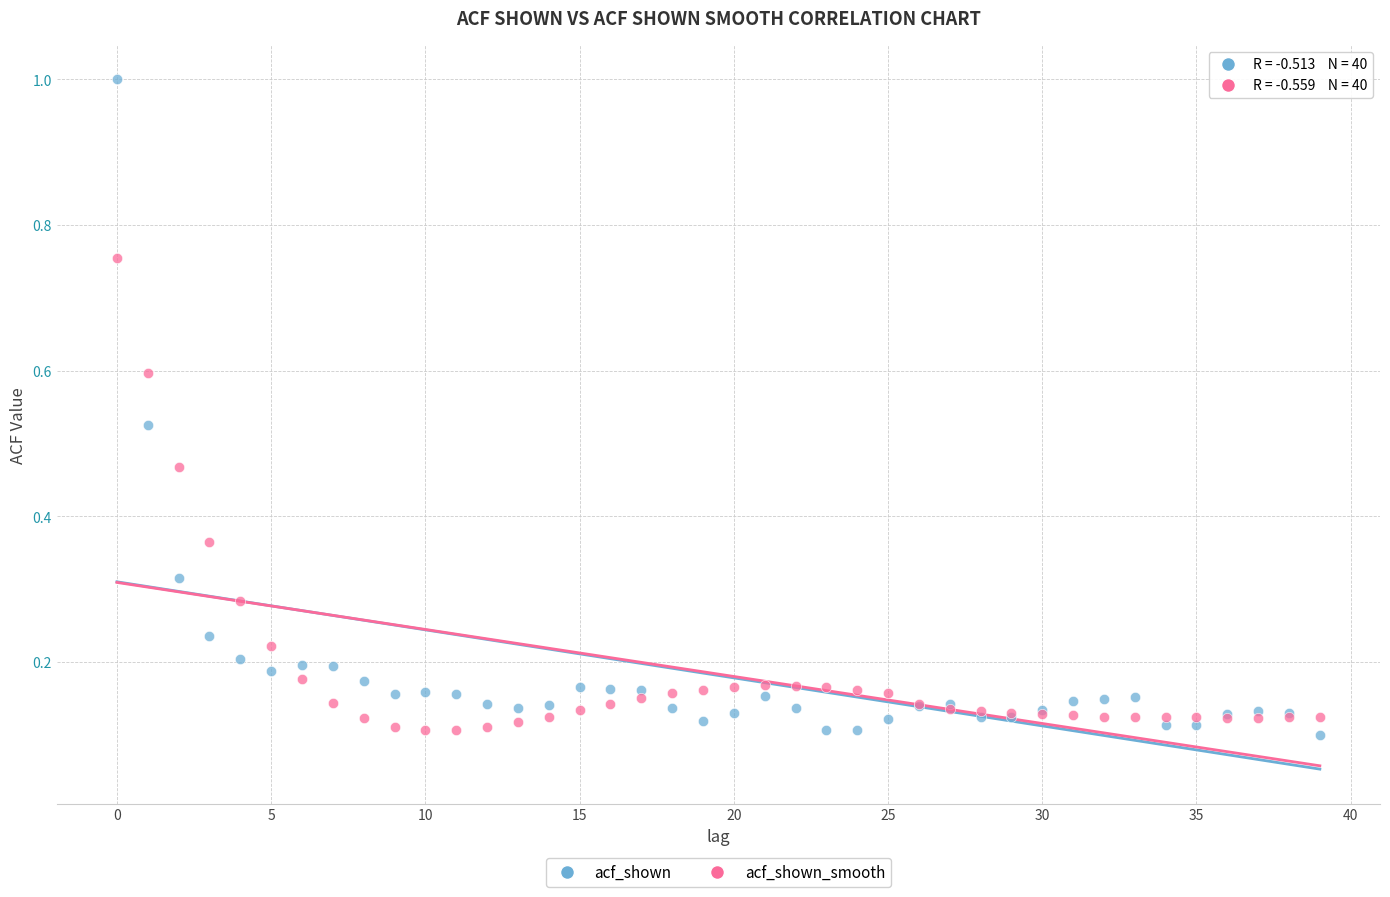

What are all the series names shown in the legend?

acf_shown, acf_shown_smooth